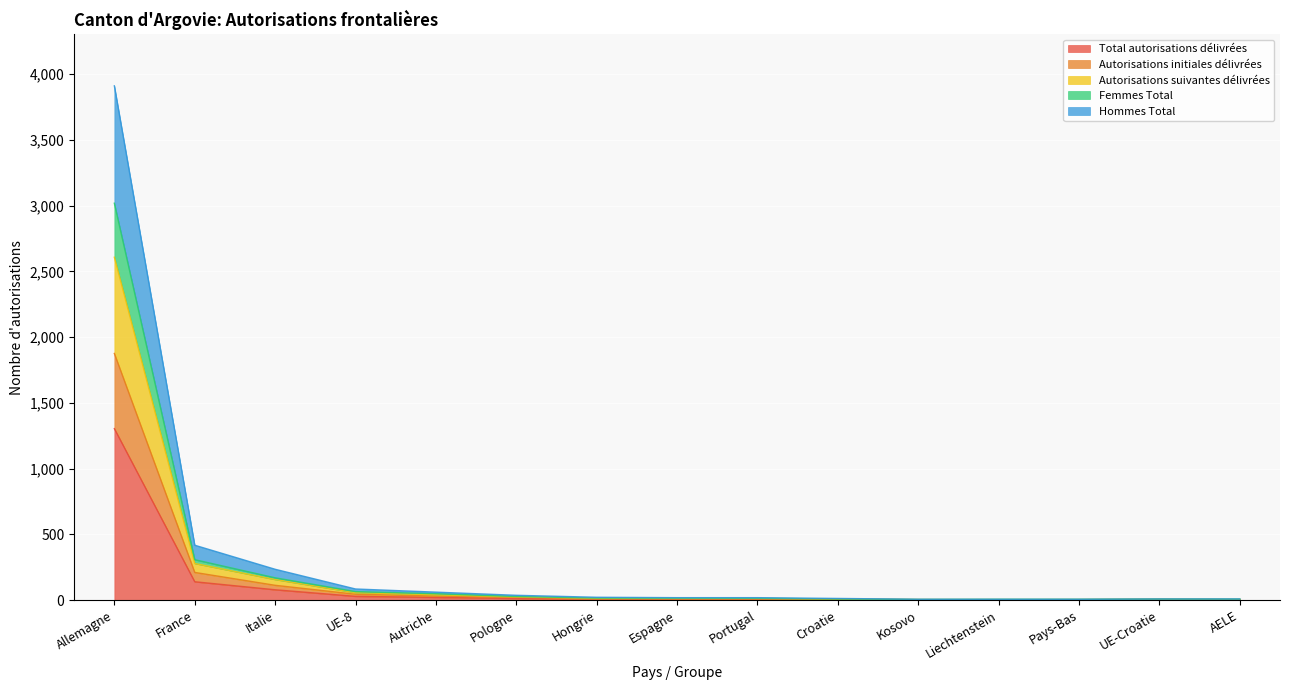

How many distinct data groups are displayed?

5